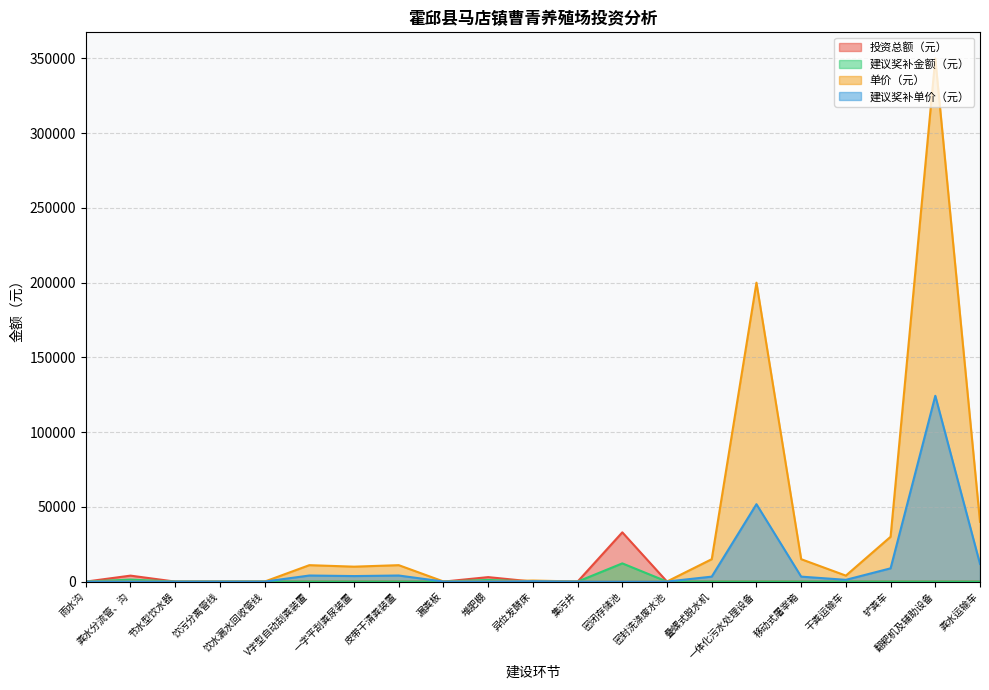

Where is the first local maximum for 单价（元）?

V字型自动刮粪装置